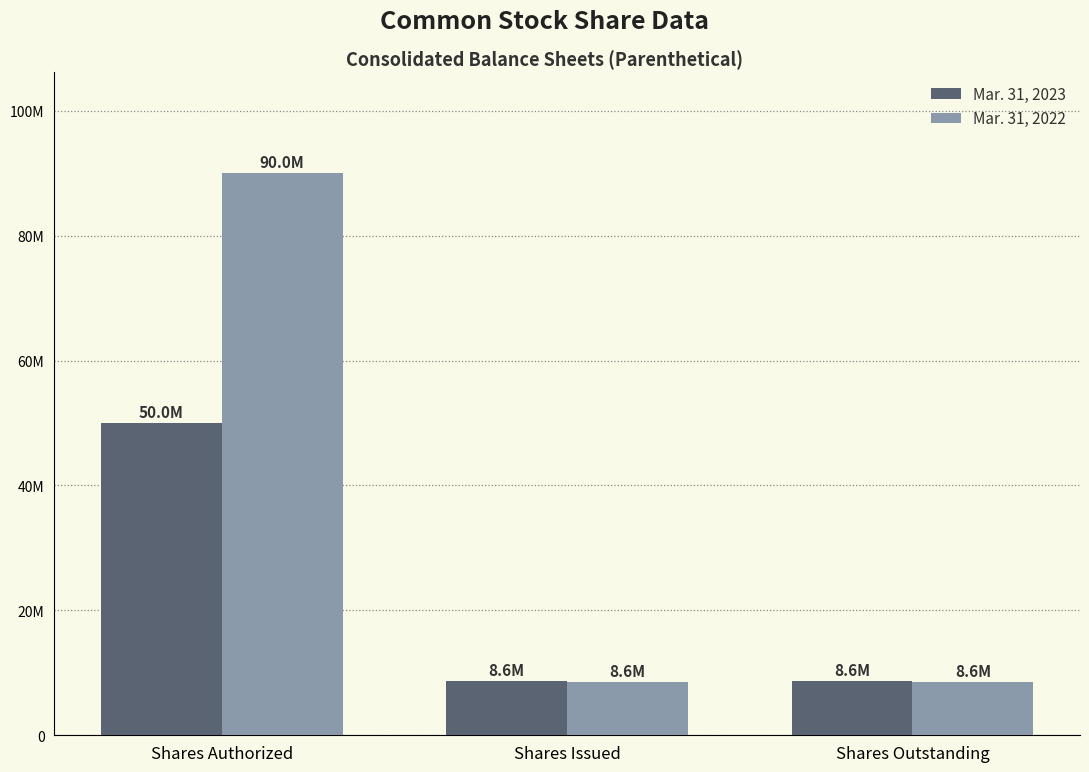

What are all the series names shown in the legend?

Mar. 31, 2023, Mar. 31, 2022